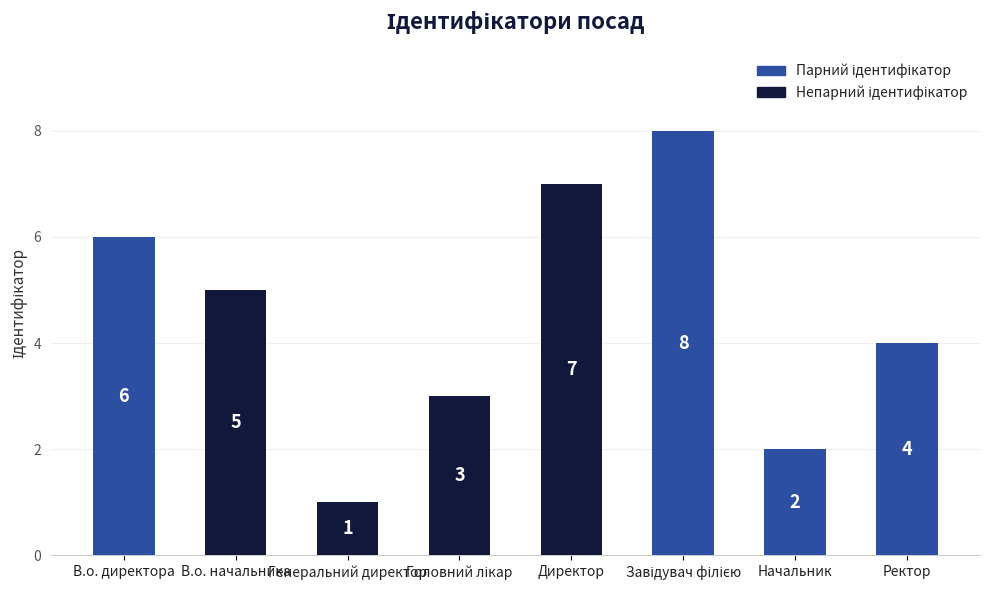

What is the minimum value shown in the chart?

1